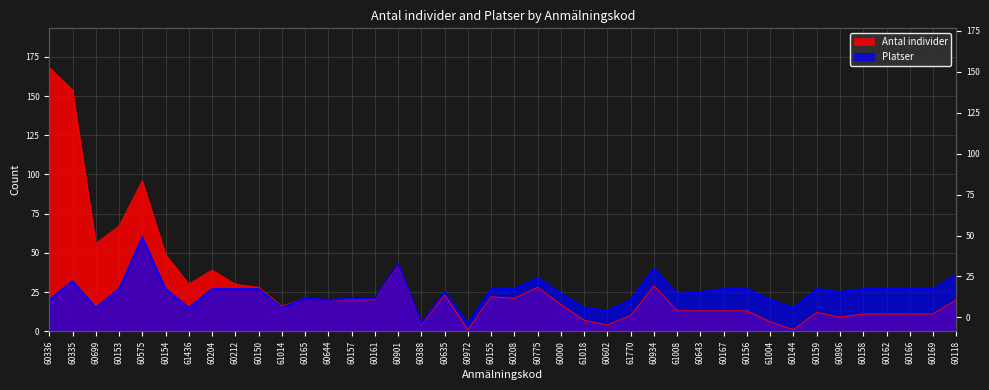

True or false: Platser and Antal individer intersect in this chart.

False